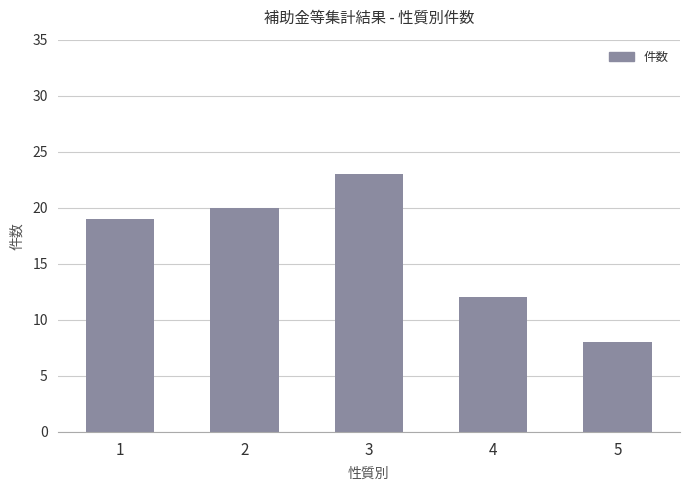

Count the number of categories in the chart.

5